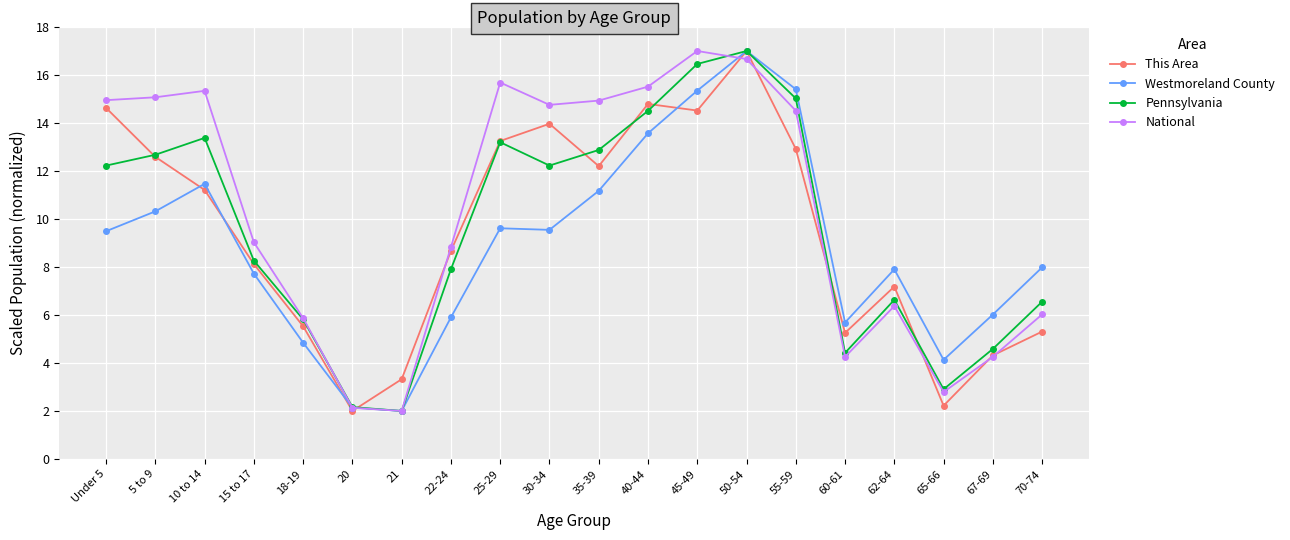

What is the label of the 1st point from the left?

Under 5